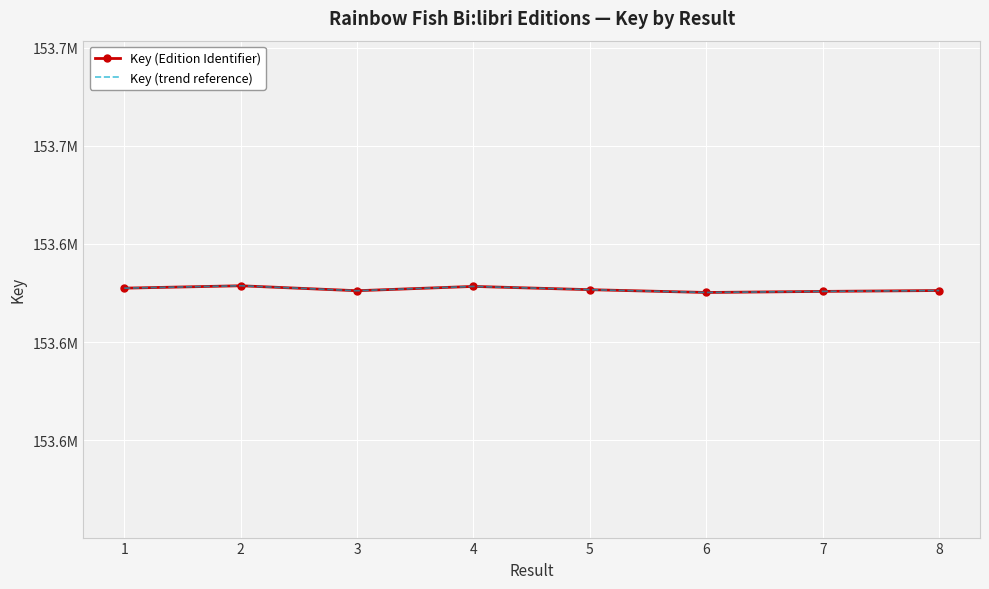

True or false: Key (Edition Identifier) has a value of 55160873 at 1.

False